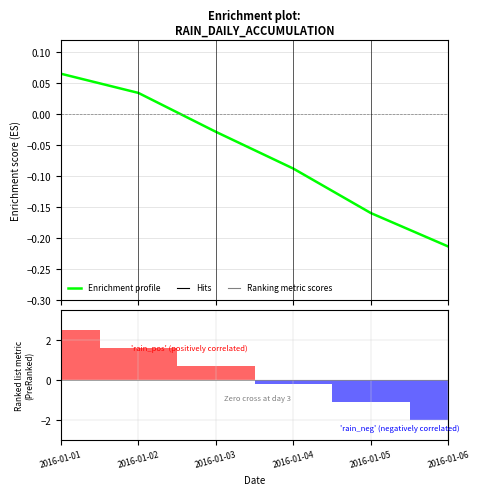

Reading left to right, extract all data points from this chart.

Enrichment profile: 0.1	0.0	-0.0	-0.1	-0.2	-0.2
Ranking metric scores: 2.5	1.6	0.7	-0.2	-1.1	-2.0